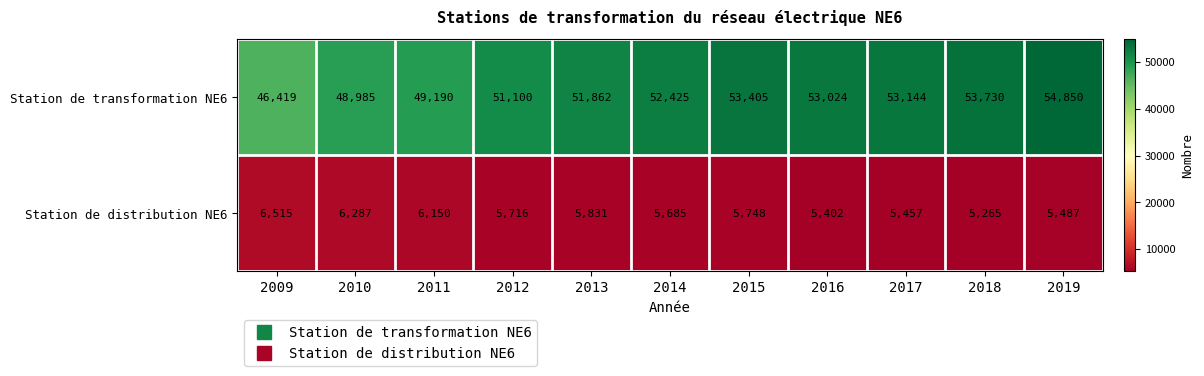

Which series has the widest spread of values?

Station de transformation NE6